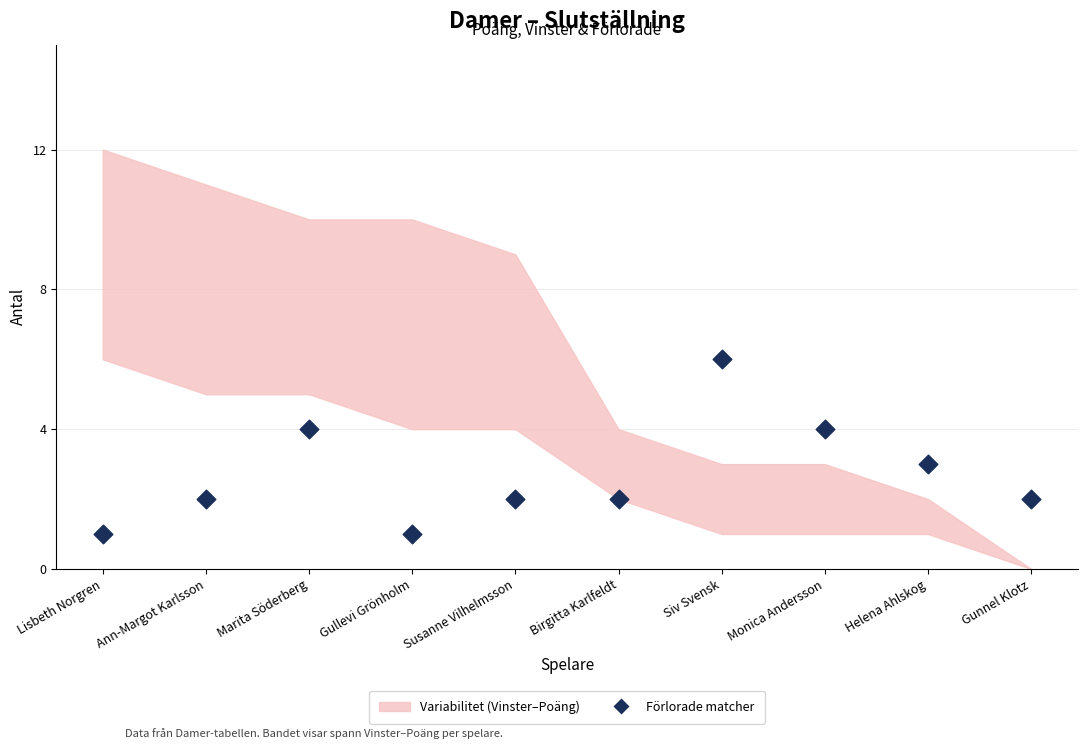

What is the range of Y values (max minus min)?

5